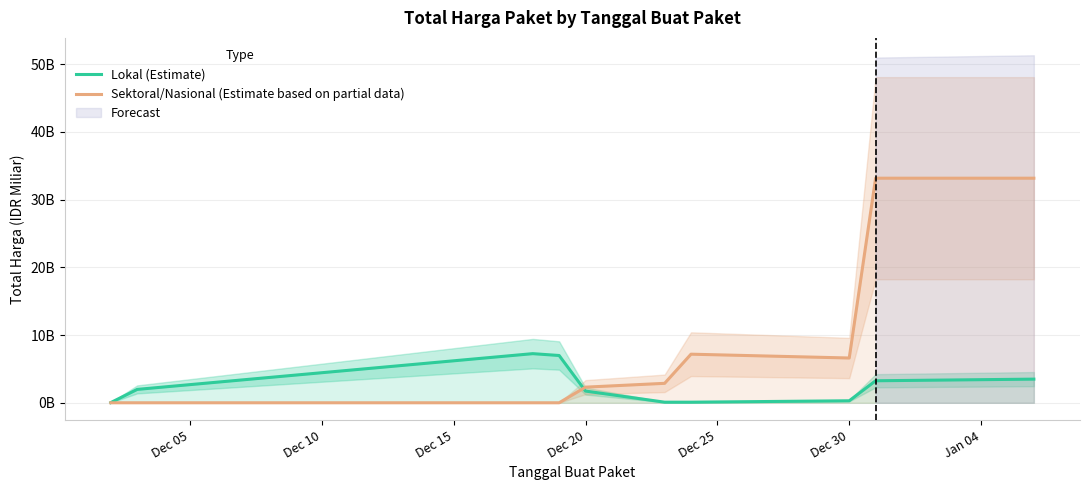

What is the difference between the second highest and second lowest values in the Lokal (Estimate) series?

6.9